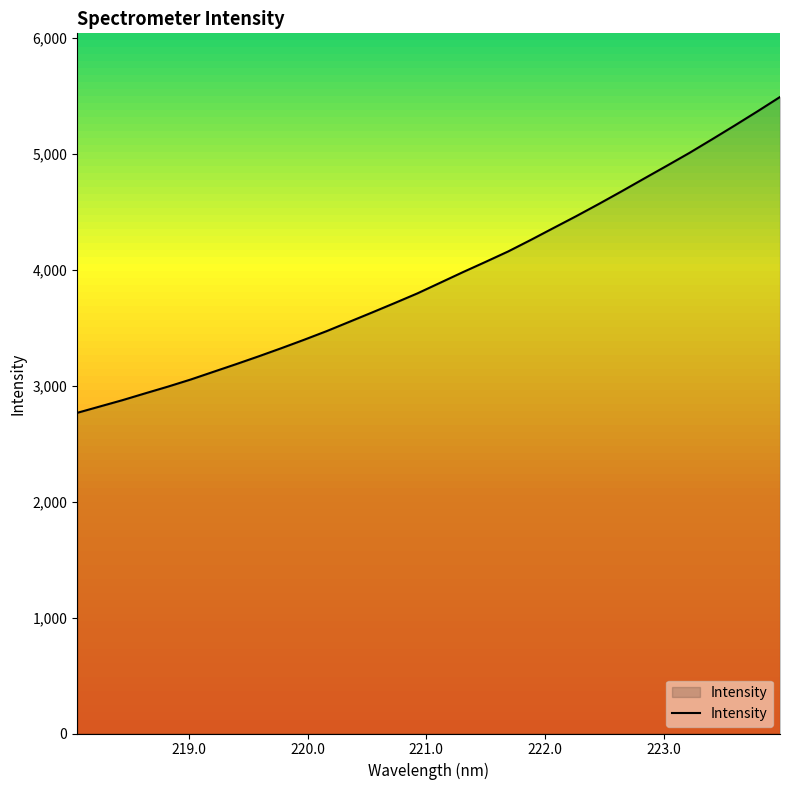

What is the difference between the maximum and minimum values?

2724.5